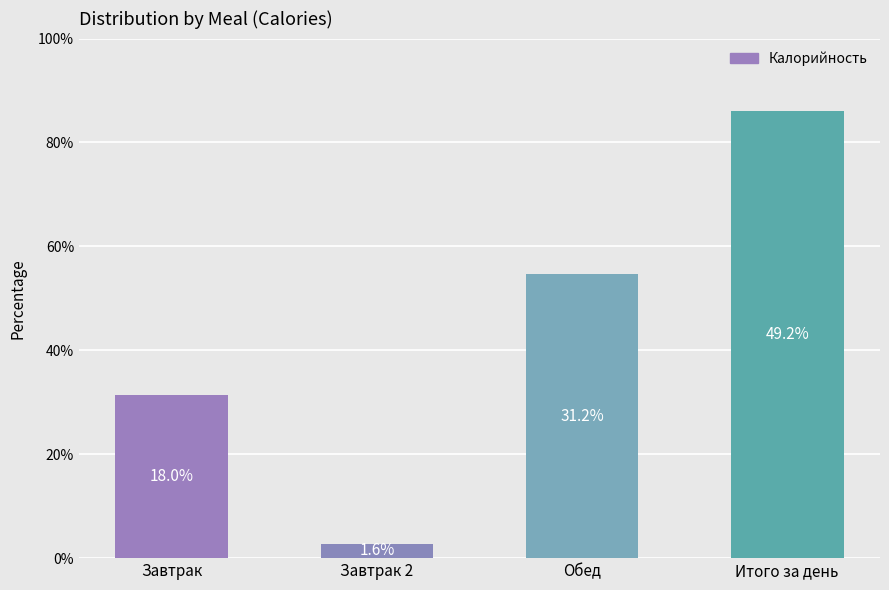

Are the bars horizontal?

No